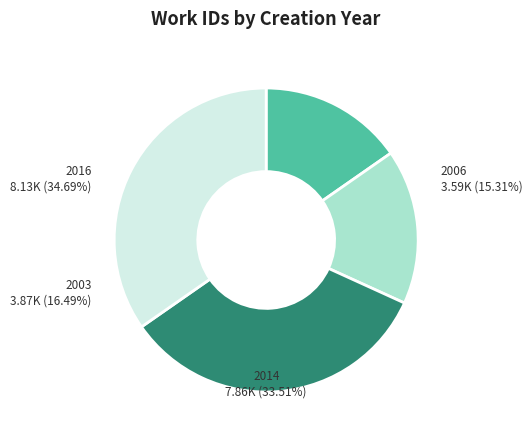

What is the ratio of the value at 2014 to the value at 2016?

1.0